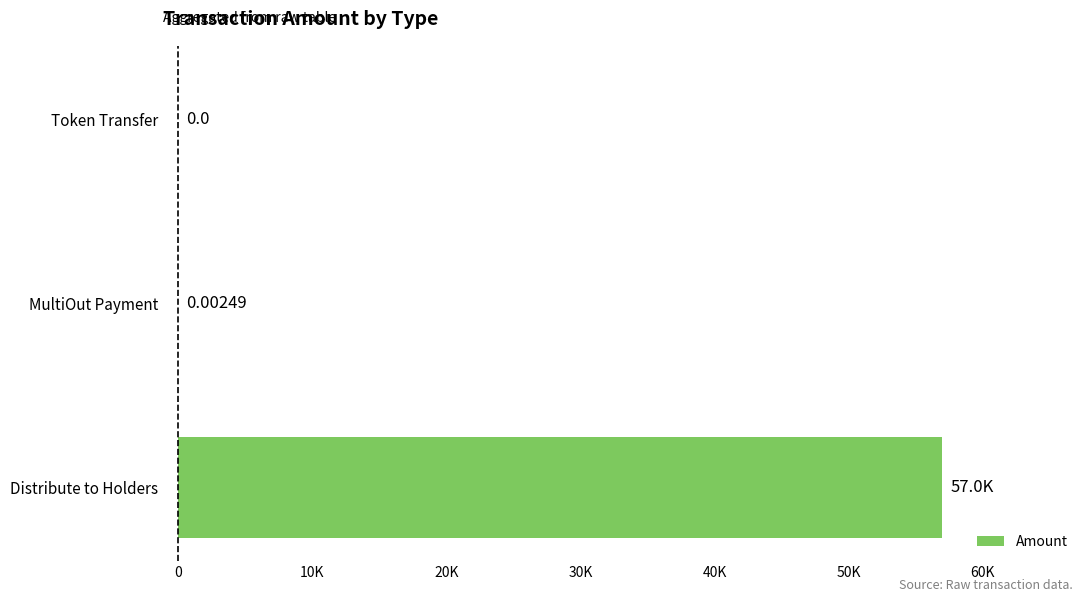

What is the difference between the maximum and minimum values?

57010.0